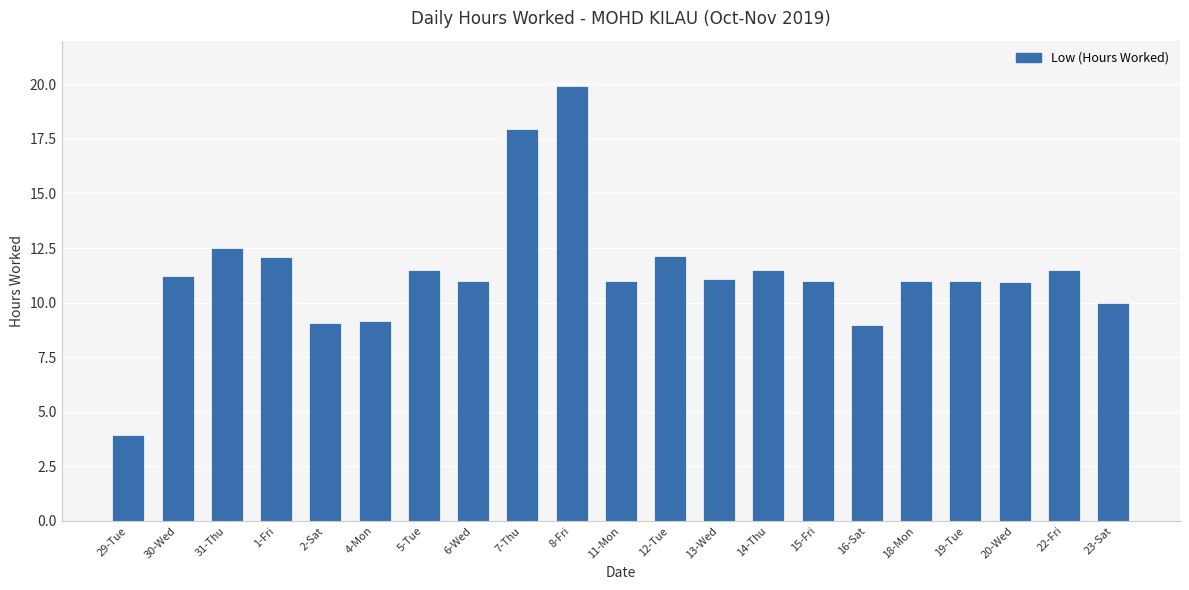

Which label corresponds to the largest value in the chart?

8-Fri